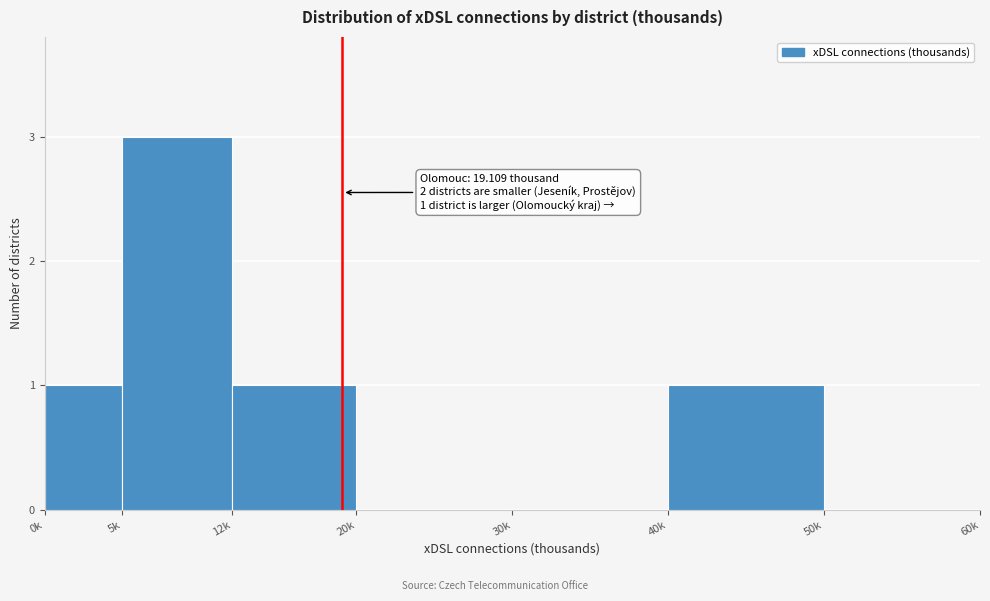

Reading left to right, transcribe all the data shown in this chart.

0k=1	5k=3	12k=1	20k=0	30k=0	40k=1	50k=0